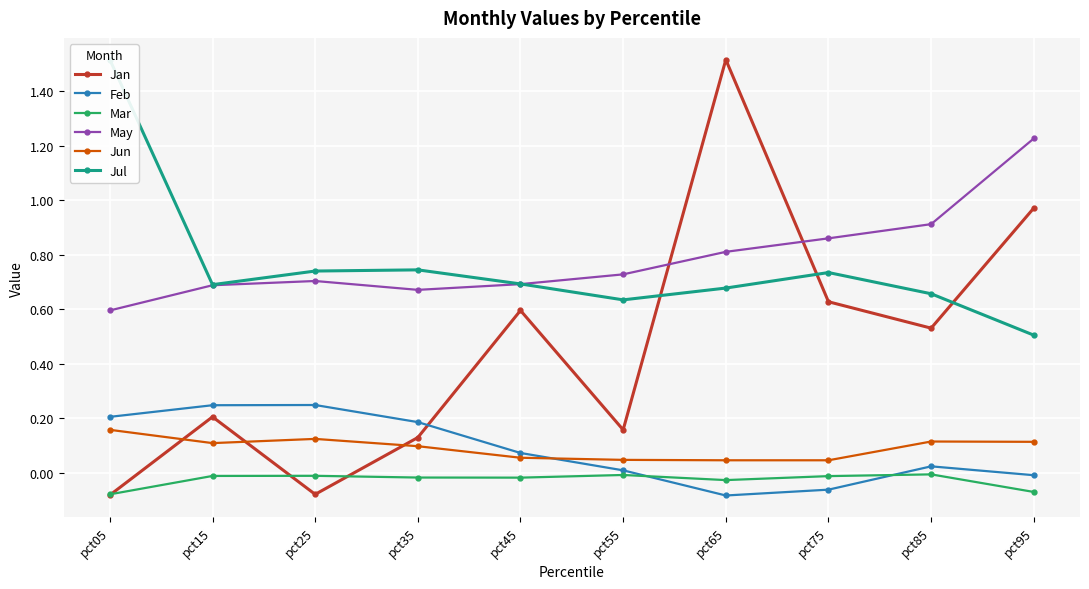

Where is the first local minimum for Jan?

pct25